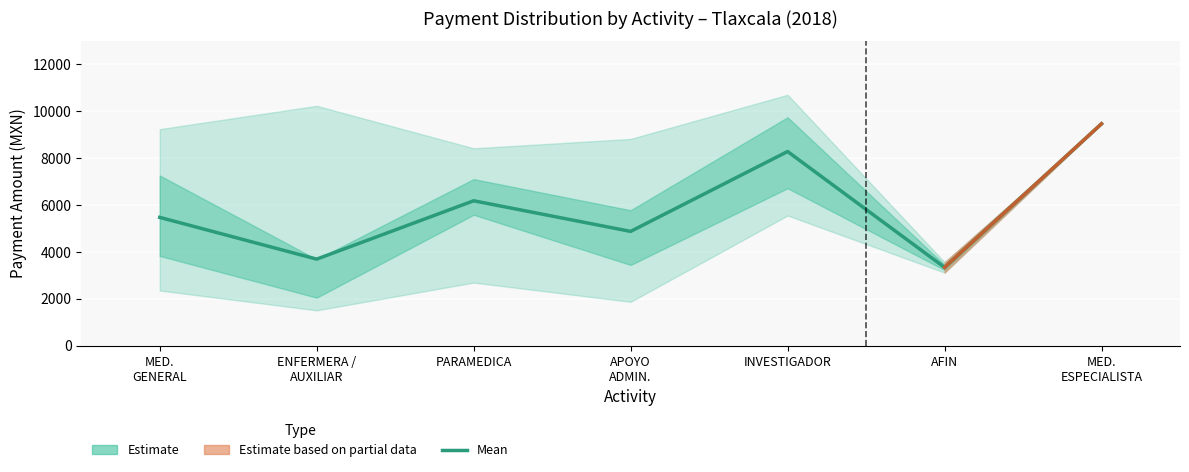

Which category has the highest value across all series?

MED.
ESPECIALISTA